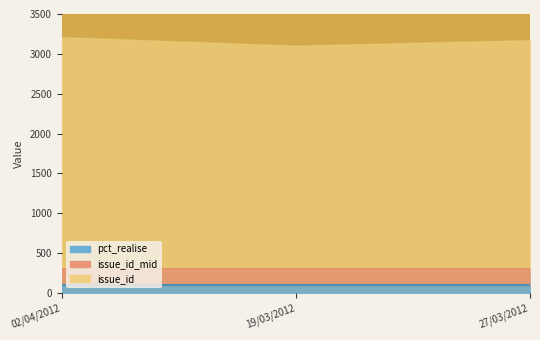

Reading left to right, list all the values displayed in this chart.

02/04/2012=3215	19/03/2012=3108	27/03/2012=3177